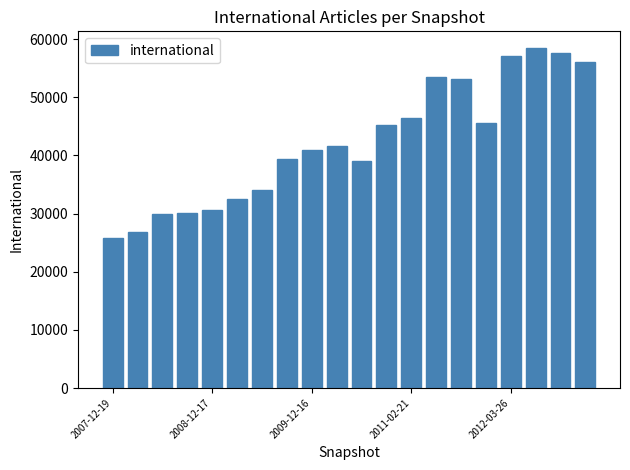

What is the average value?

42183